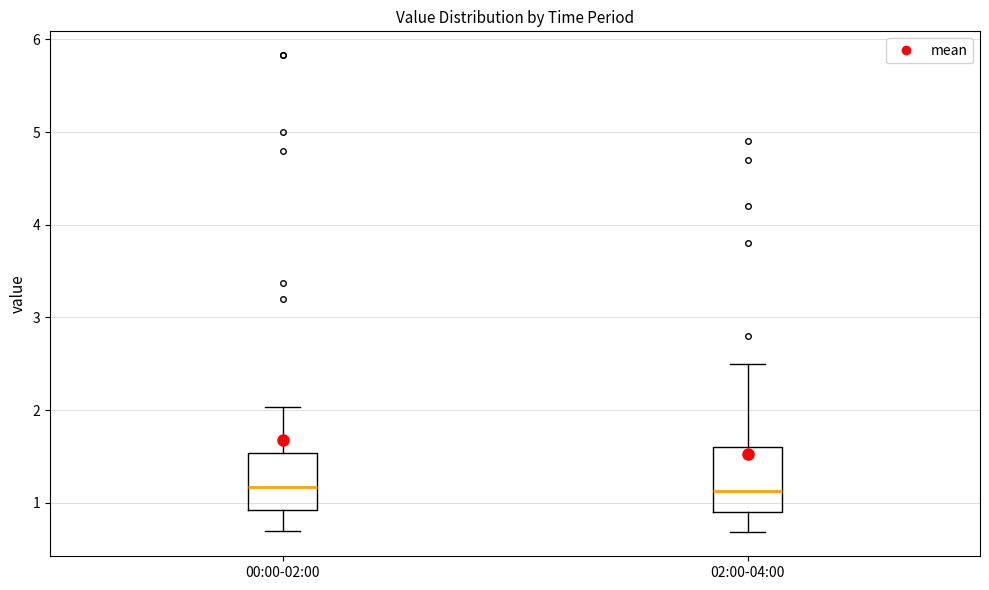

Reading left to right, transcribe this box plot: for each box, give where its median line is, the range the box spans, and where its two whiskers end, as read against the y-axis. The values are not printed on the chart, so give them approximately, as read against the axis.

00:00-02:00: median 1.2, box 0.9 to 1.5, whiskers 0.7 to 2.0
02:00-04:00: median 1.1, box 0.9 to 1.6, whiskers 0.7 to 2.5